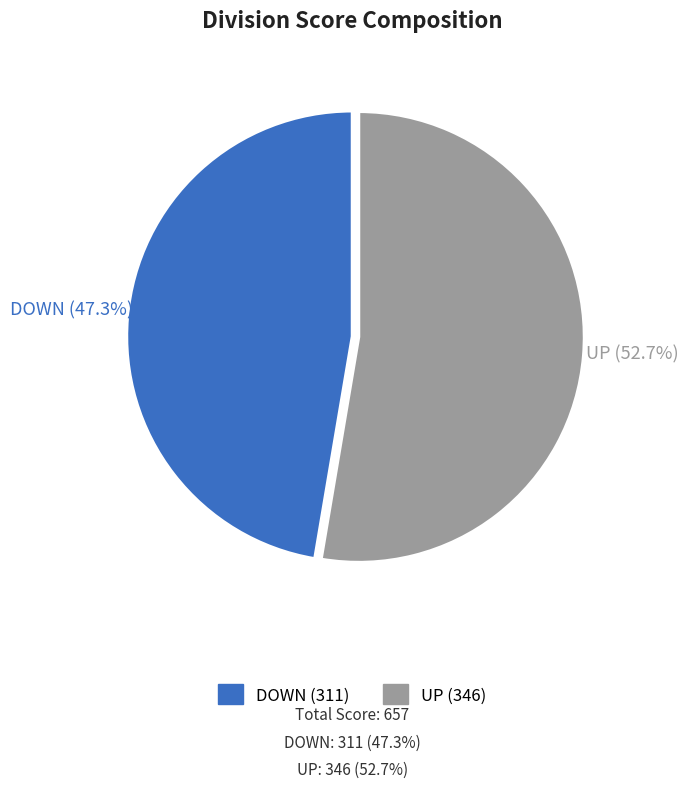

Is there a majority slice in this chart?

Yes